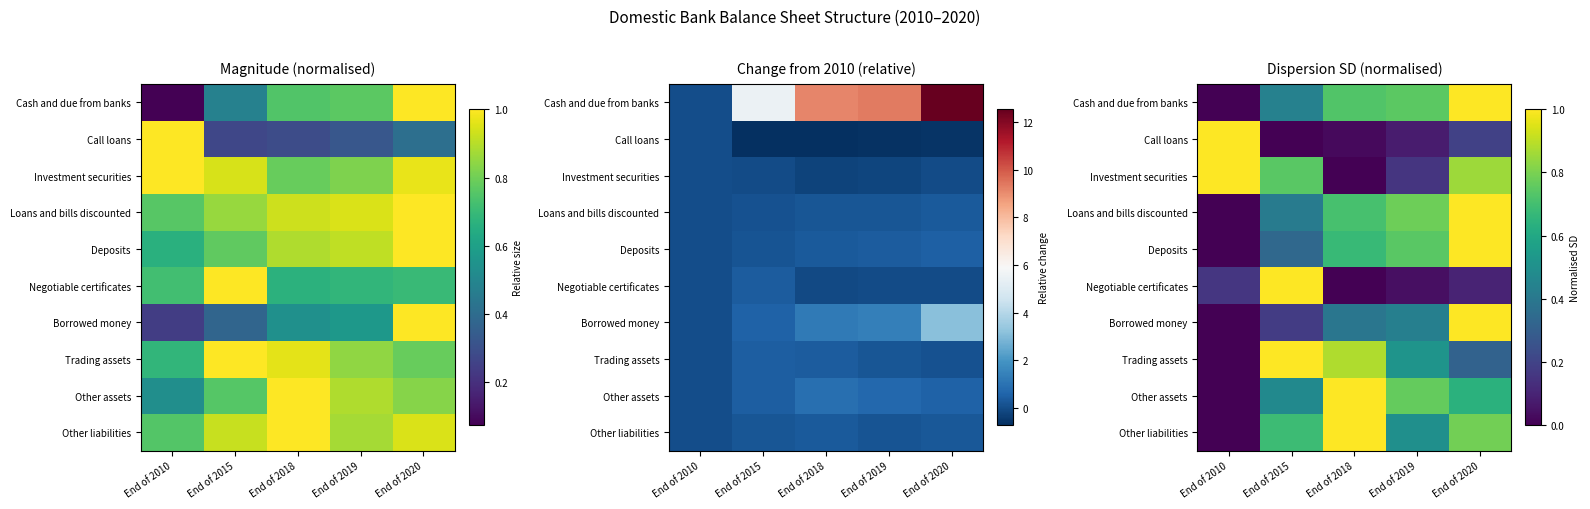

How many data points does each series have?

5